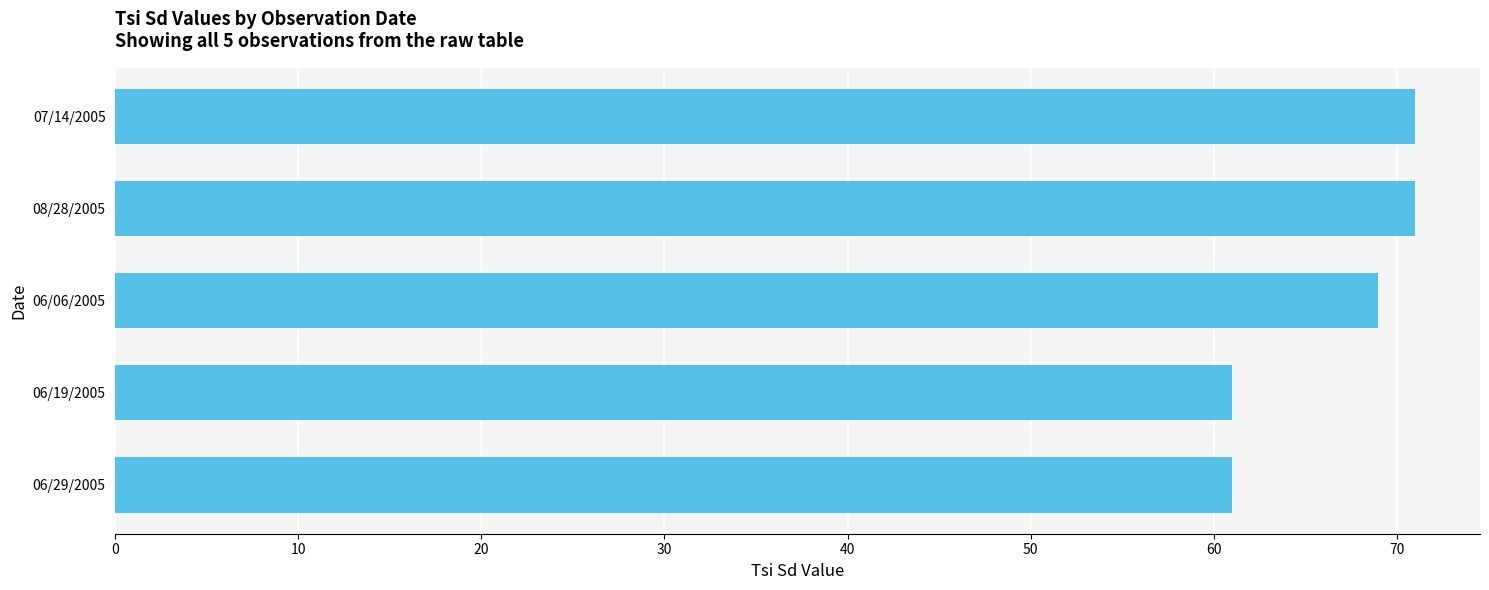

What is the difference between the maximum and minimum values?

10